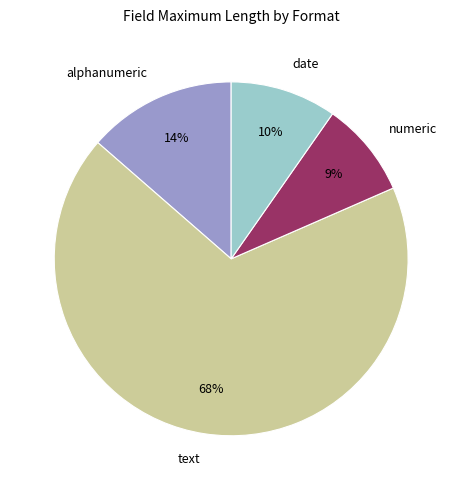

Is there a majority slice in this chart?

Yes